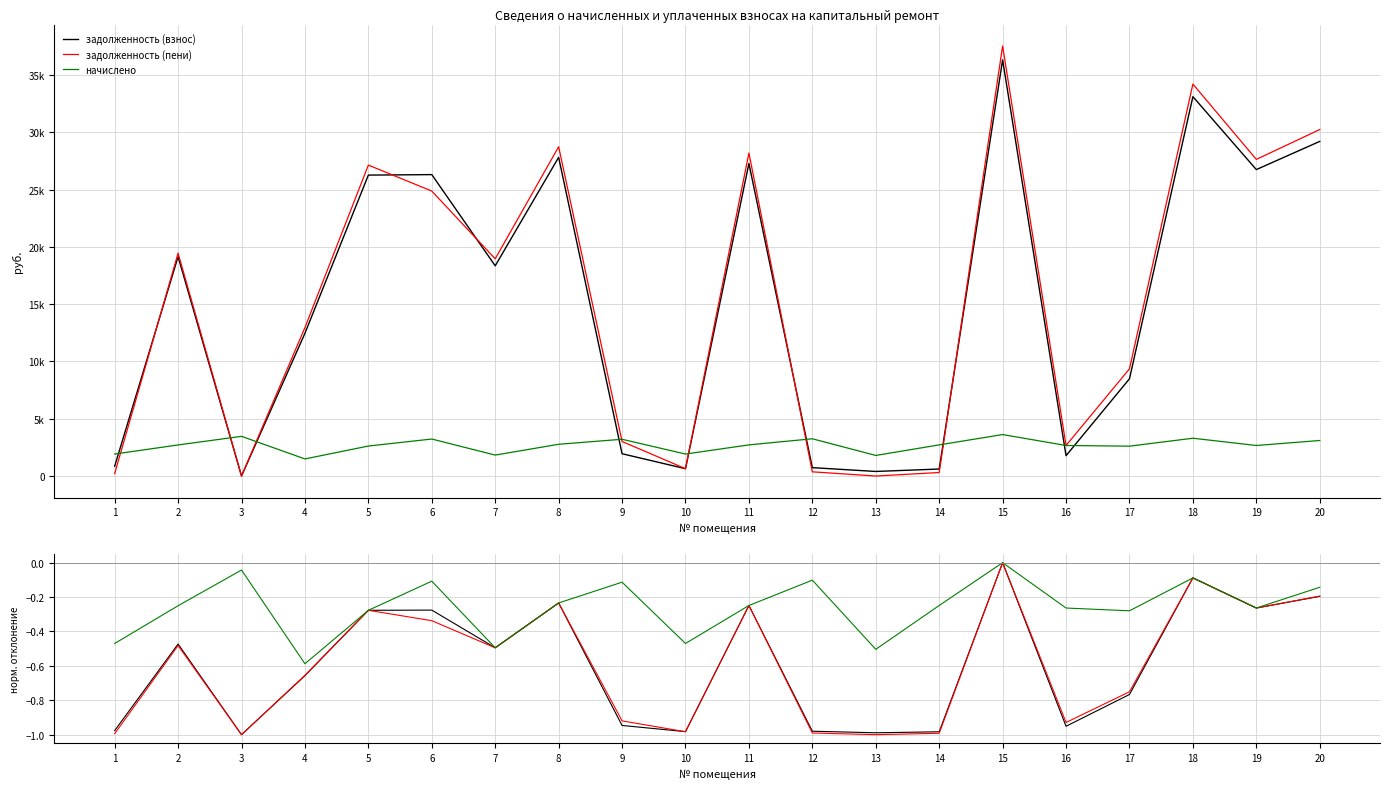

What is the value of the задолженность (взнос) point at the 3rd from the left?

-1.0